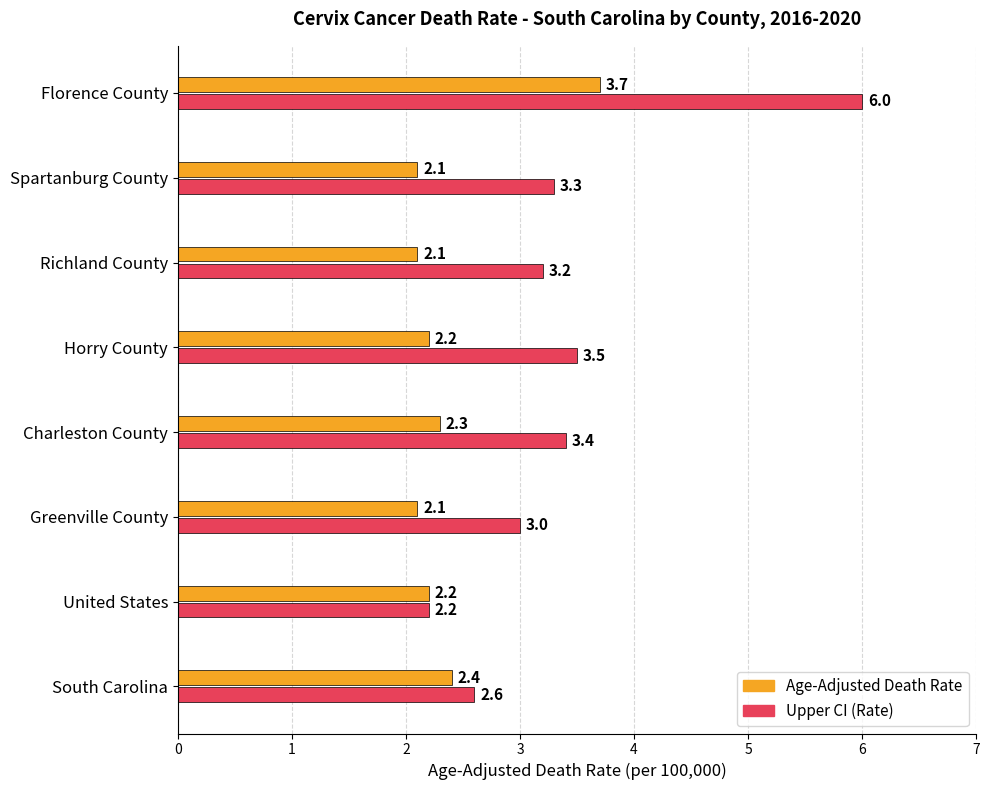

The value of Age-Adjusted Death Rate at United States is 2.2. True or false?

True